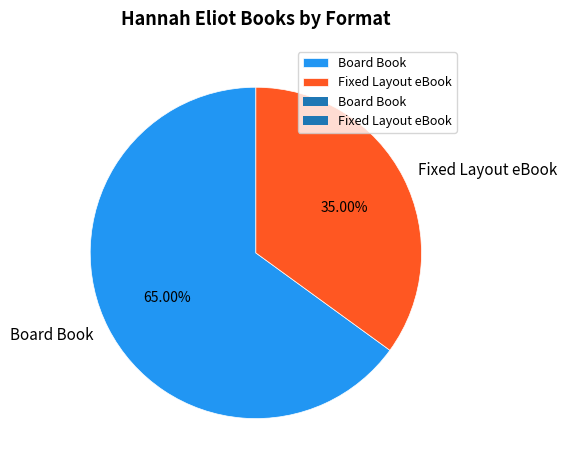

What is the ratio of the value at Board Book to the value at Fixed Layout eBook?

1.9